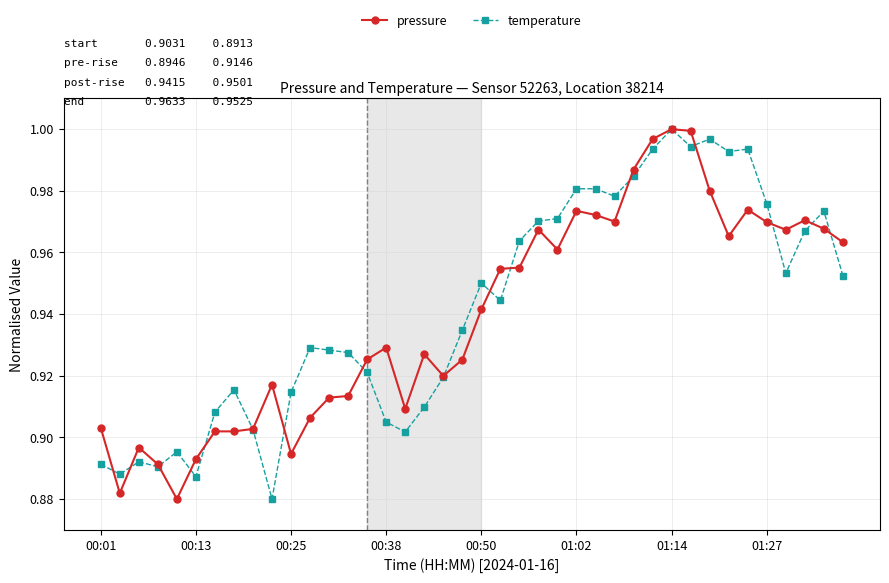

At how many categories does at least one series exceed 0?

40